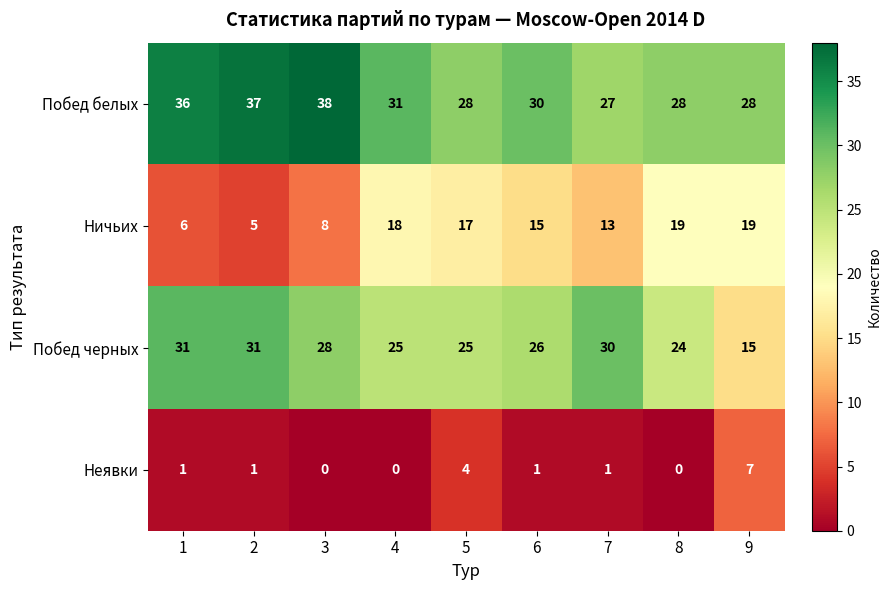

Count the Неявки values in the range 0 to 1.

7